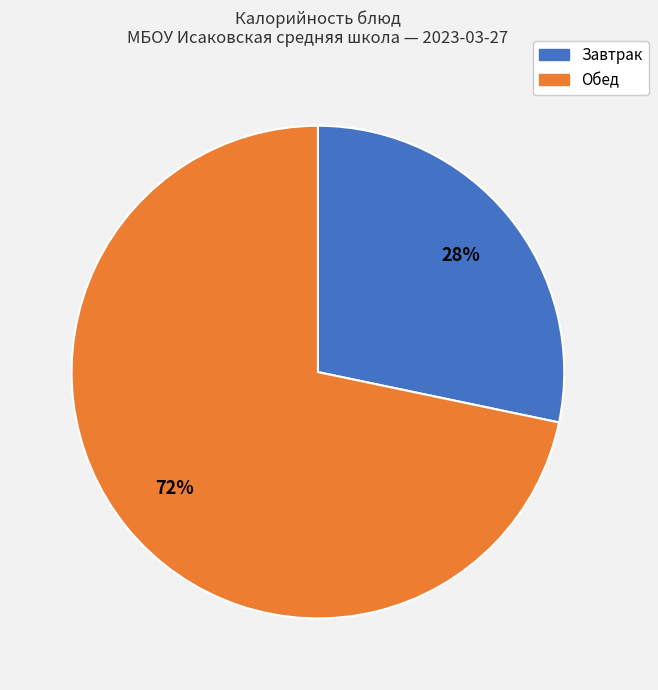

To the nearest percent, what is the average slice percentage?

50%